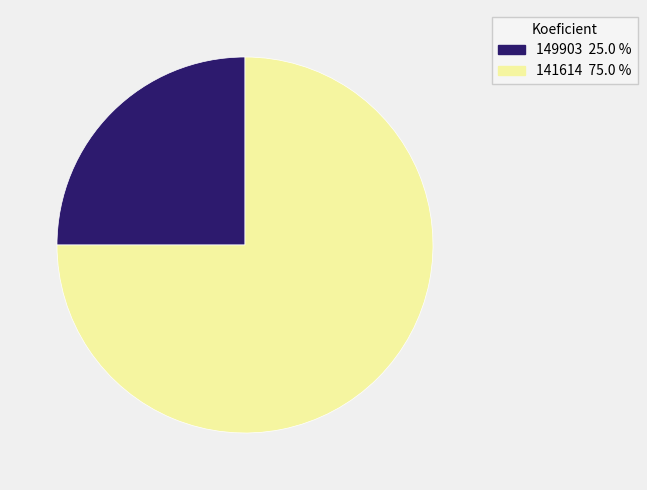

Approximately how many times larger is the value at 141614 compared to 149903?

3.0